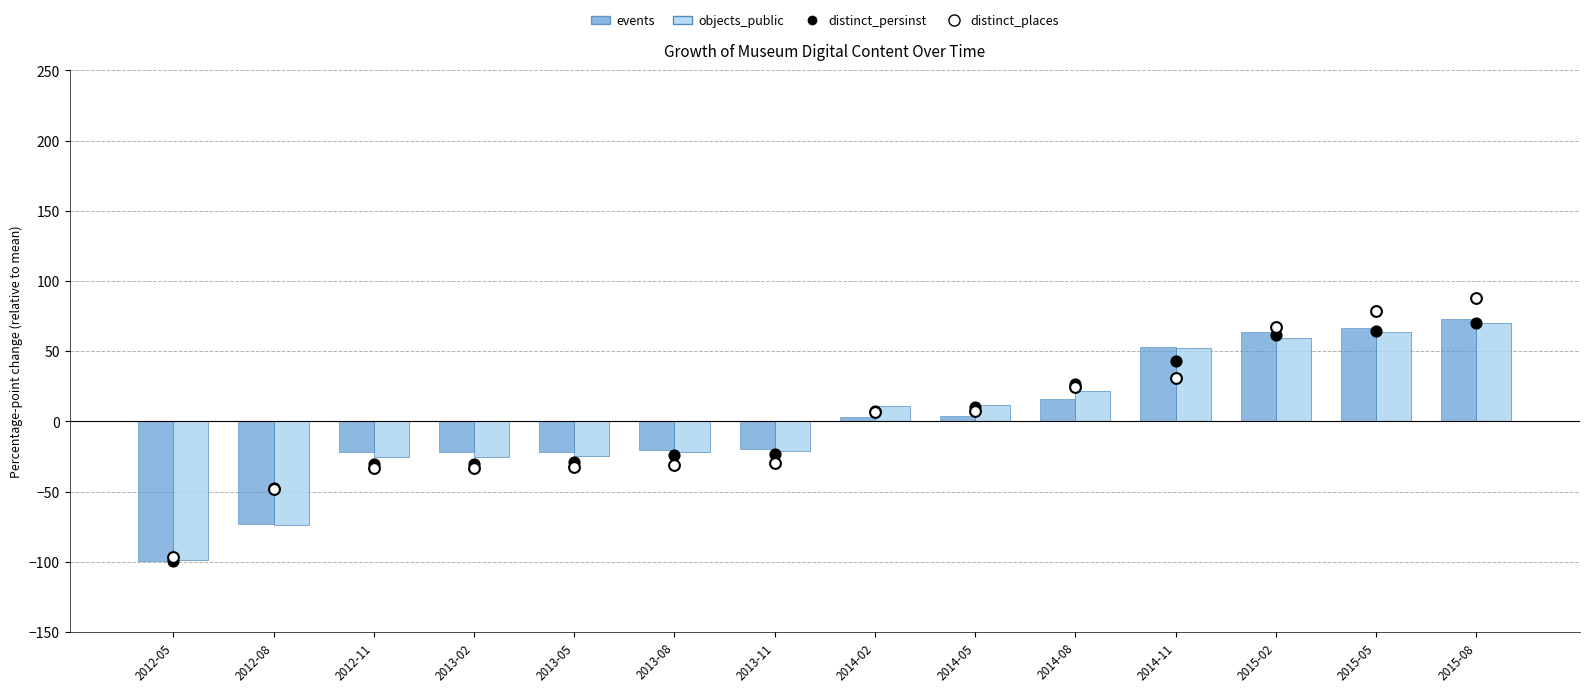

What is the total value across all series at 2012-11?

-110.1